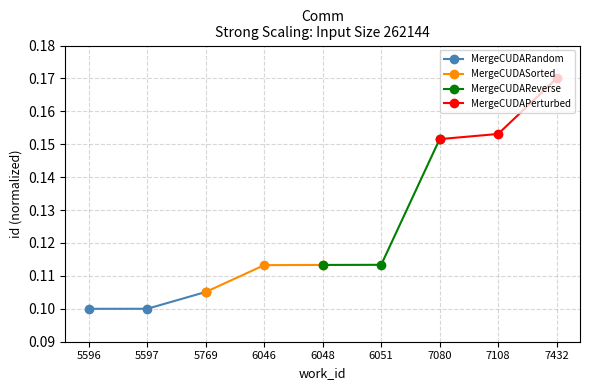

What is the value of the MergeCUDAPerturbed point at the 3rd from the left?

0.2